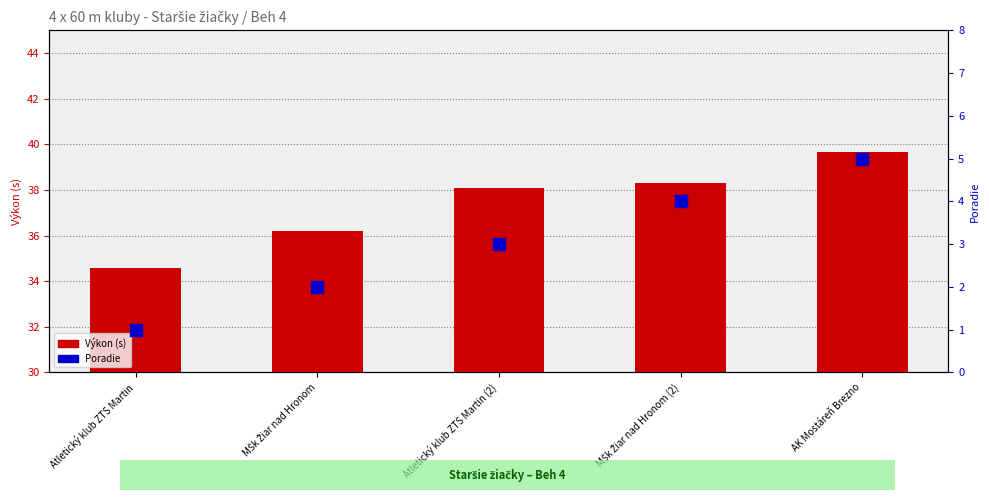

Rank the series by their maximum value, from highest to lowest.

Výkon (s), Poradie